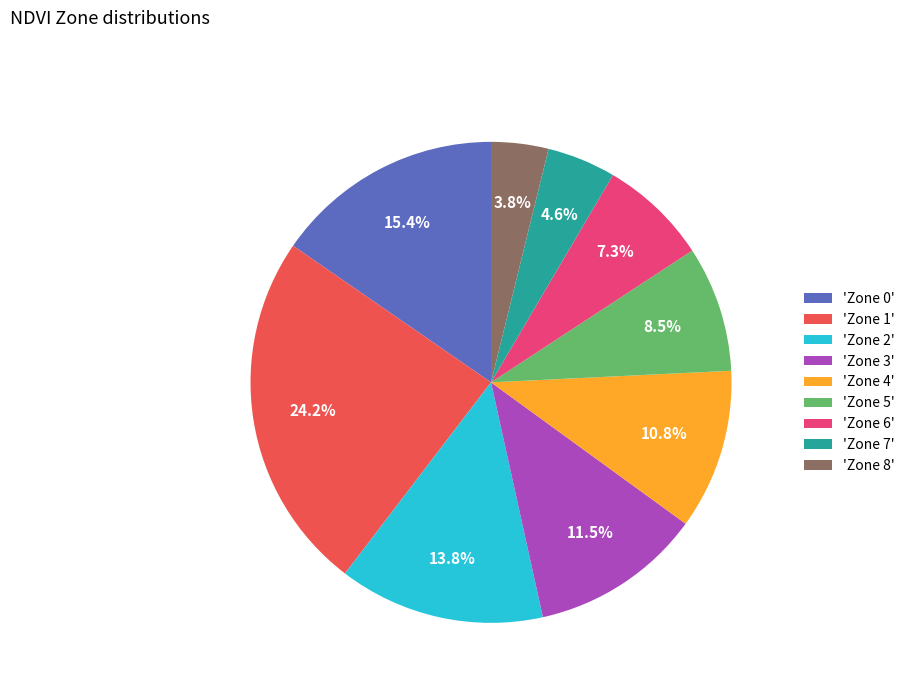

Which has a higher value, 'Zone 8' or 'Zone 0'?

'Zone 0'